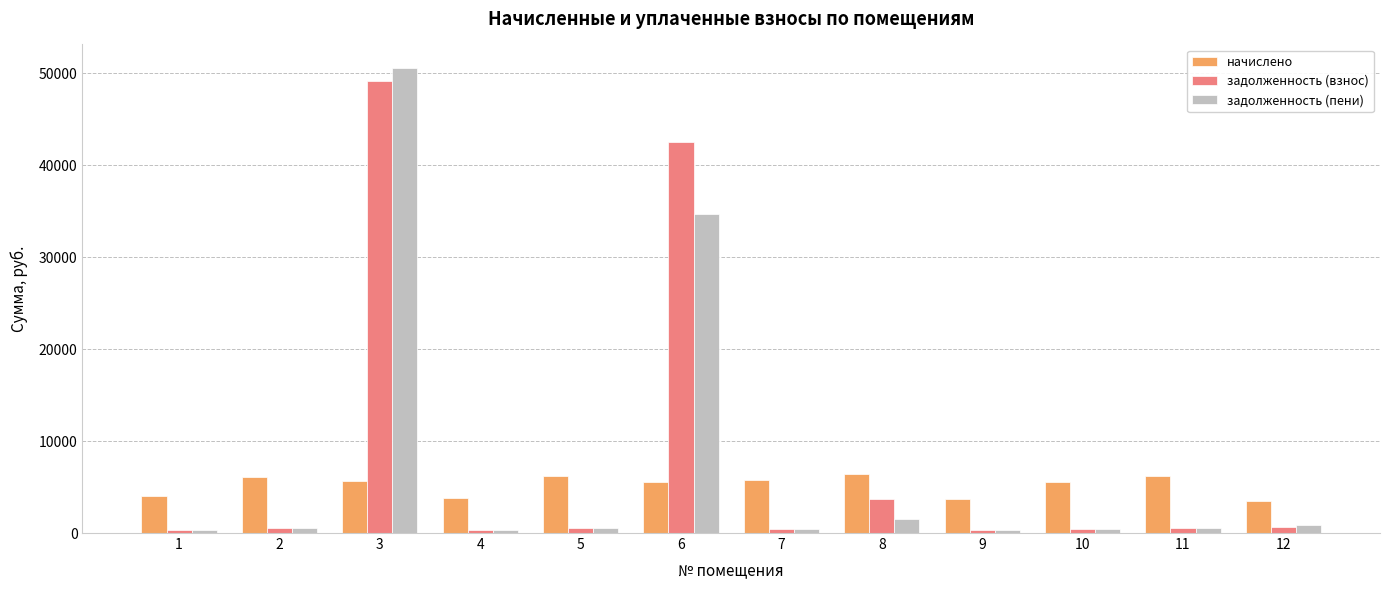

What is the total value across all series at 1?

4668.3